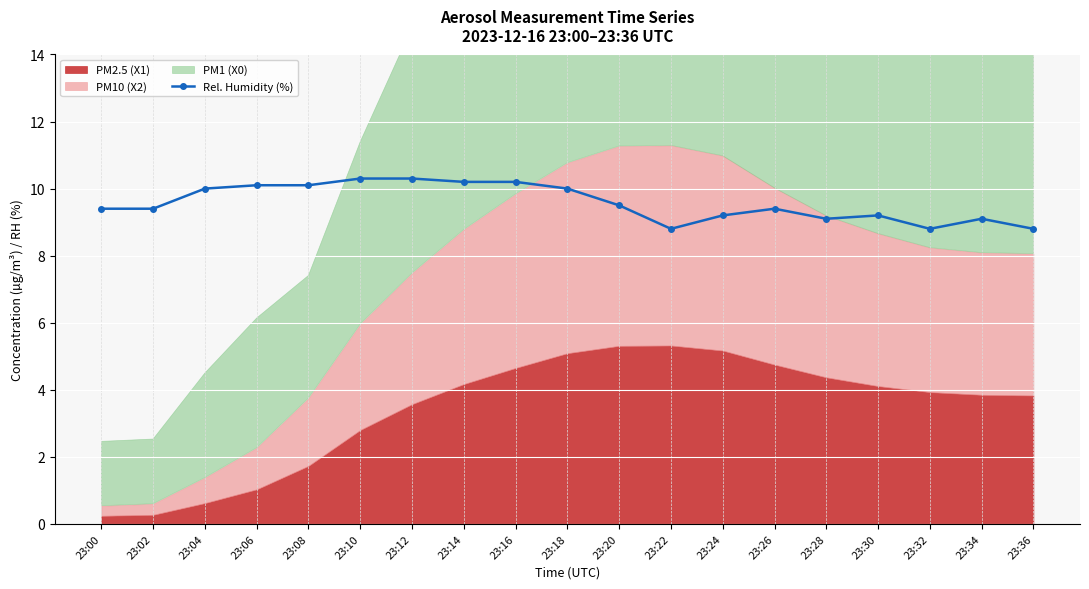

What is the approximate value at 23:34?

9.1